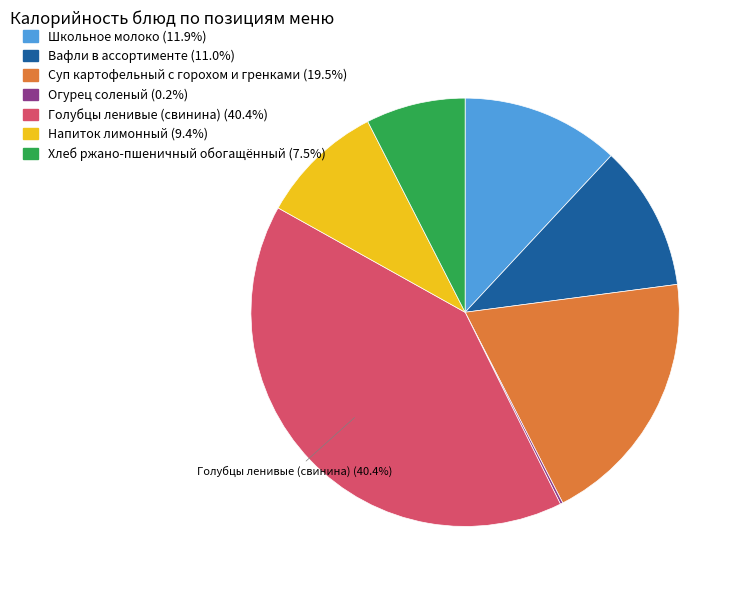

Do Хлеб ржано-пшеничный обогащённый and Напиток лимонный together represent more than half of the pie?

No